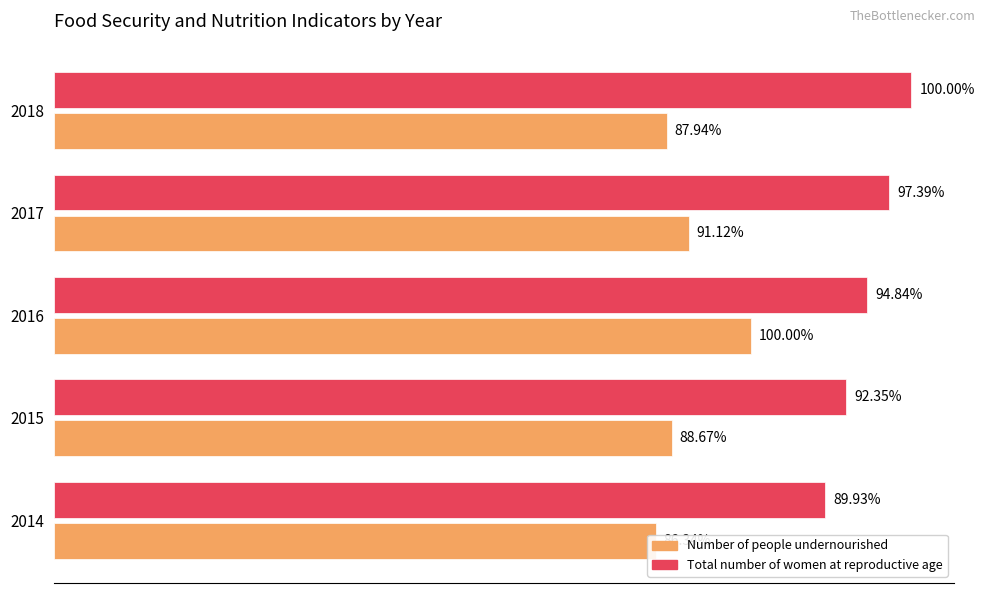

Are the bars grouped side by side (vs. stacked)?

Yes